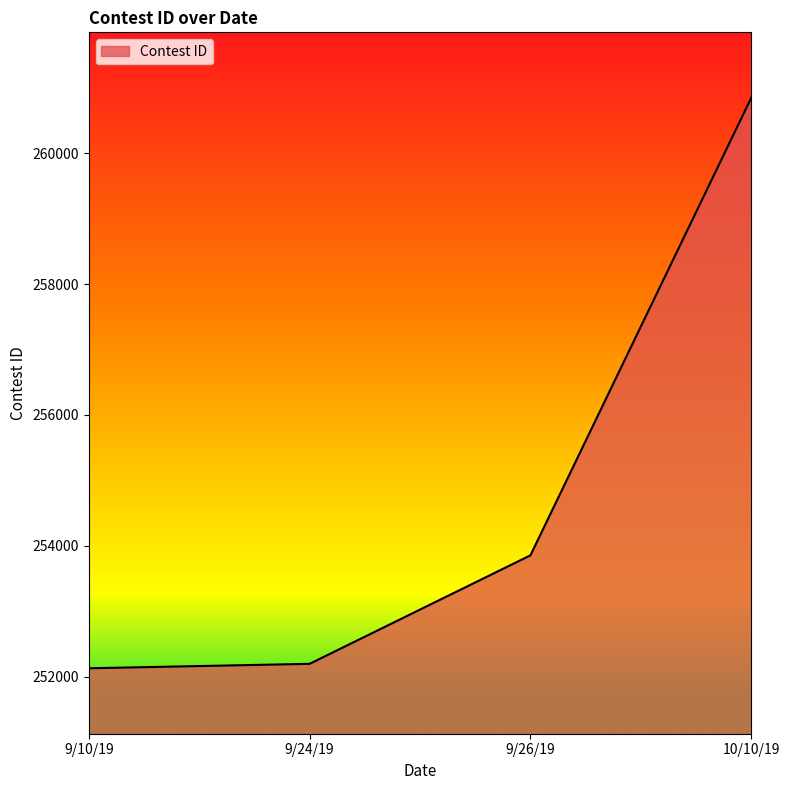

What is the difference between the maximum and minimum values?

8718